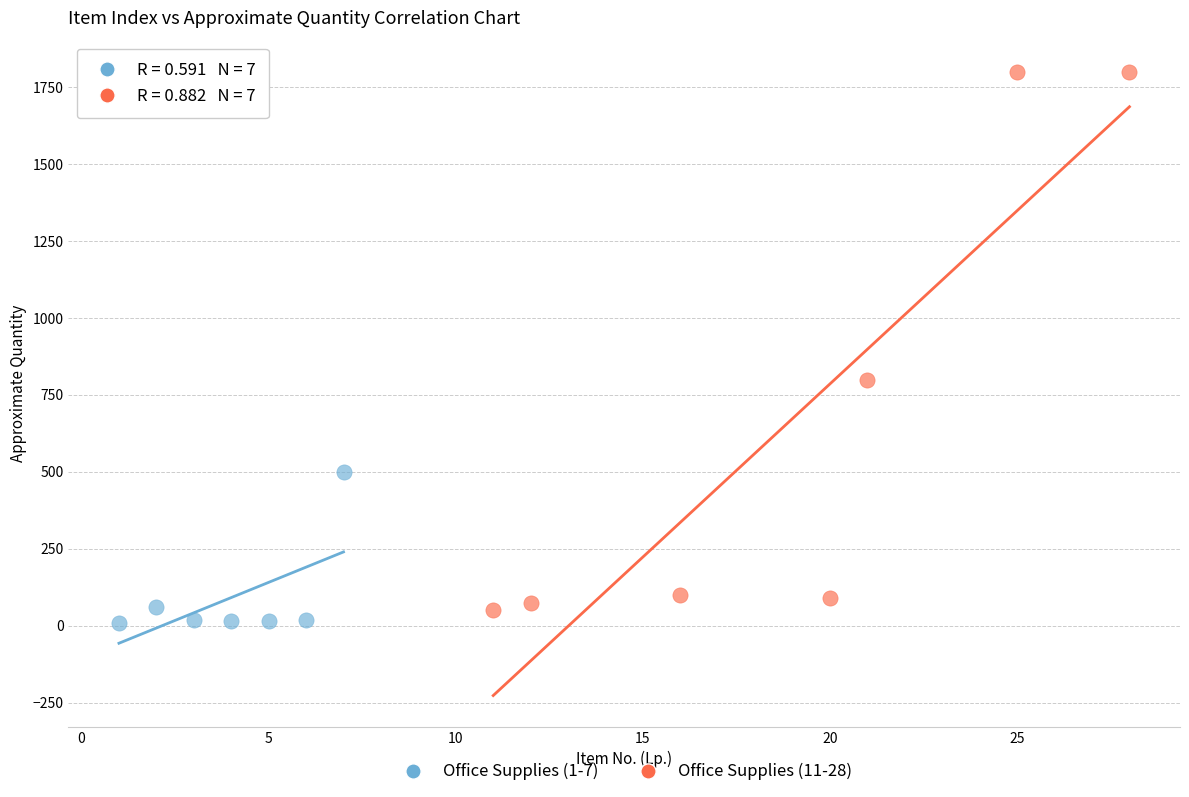

Which series contains the highest Y value?

Office Supplies (11-28)